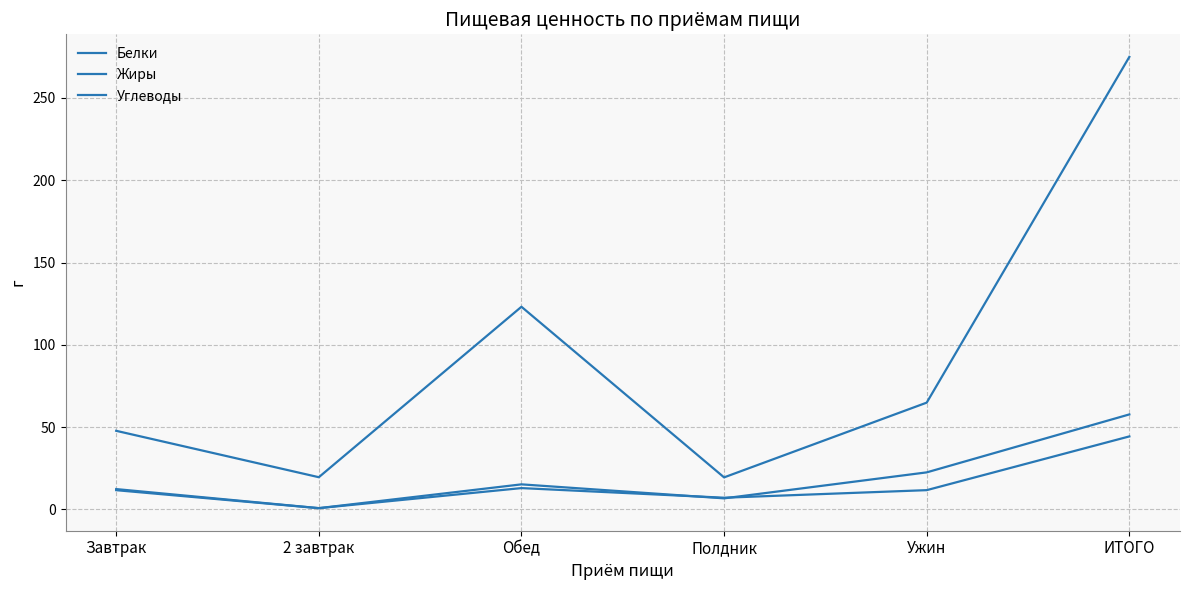

What is the maximum value shown in the chart?

274.9